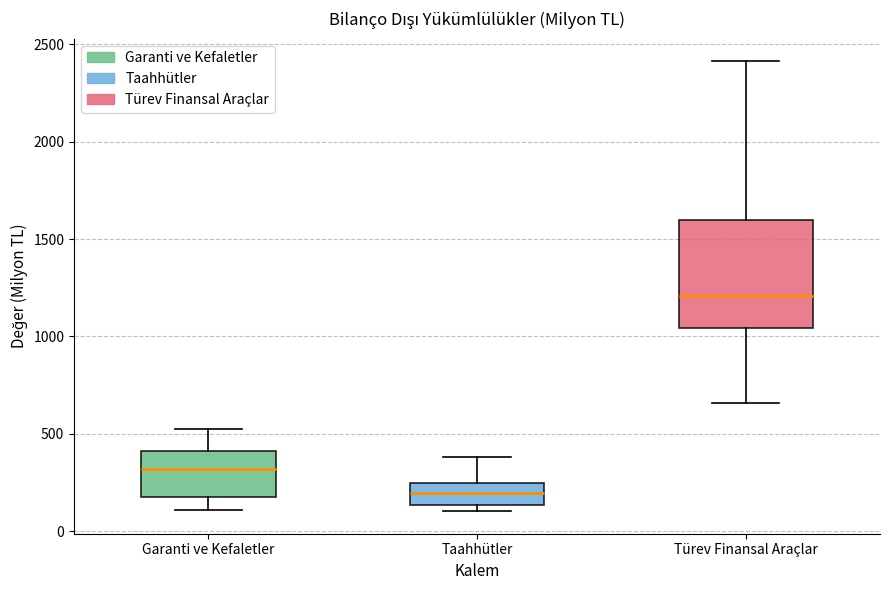

Reading left to right, read every box against the y-axis: the position of its median line, the range the box covers, and the ends of its whiskers. The values are not printed on the chart, so give them approximately, as read against the axis.

Garanti ve Kefaletler: median 300, box 150 to 400, whiskers 100 to 550
Taahhütler: median 200, box 150 to 250, whiskers 100 to 400
Türev Finansal Araçlar: median 1200, box 1050 to 1600, whiskers 650 to 2400